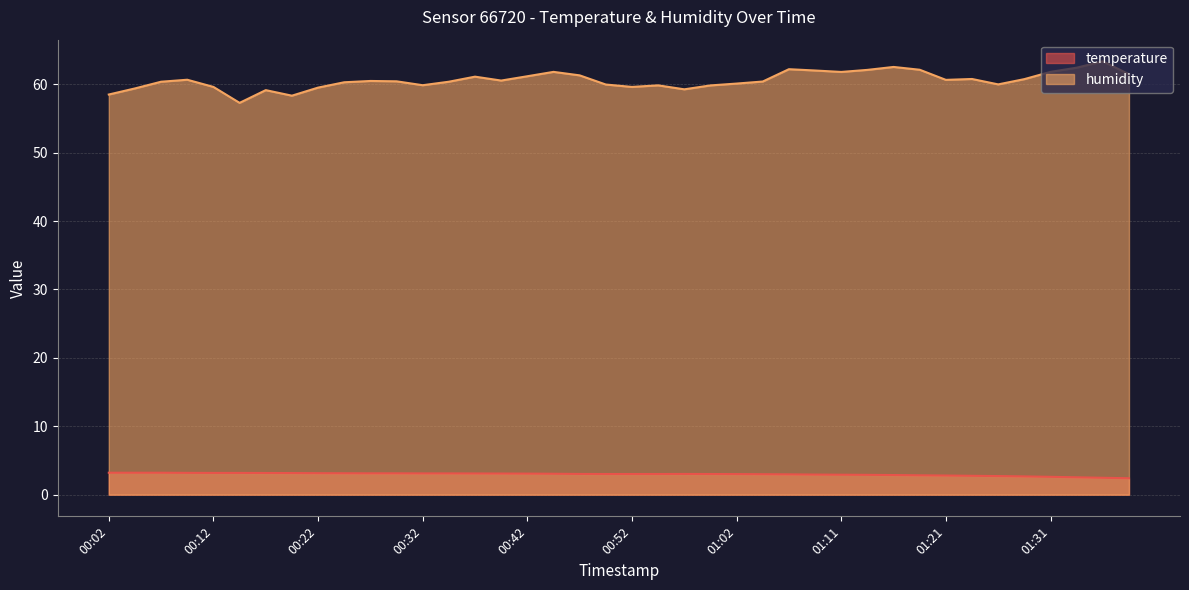

What is the difference between the highest and lowest values at 00:49?

56.9